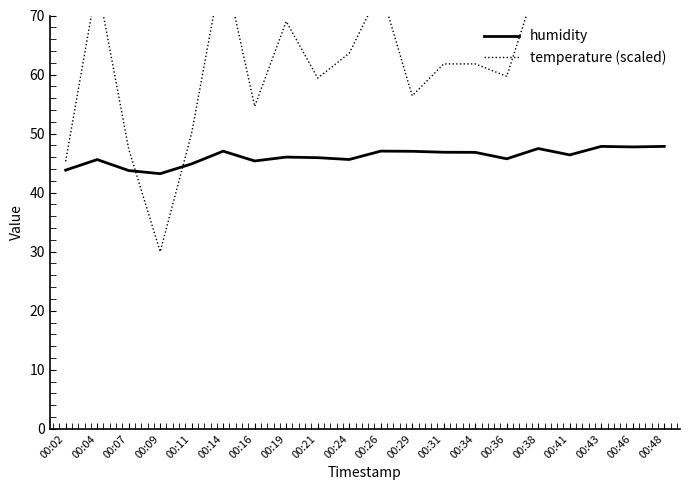

List the series in order of their peak value, highest first.

temperature (scaled), humidity